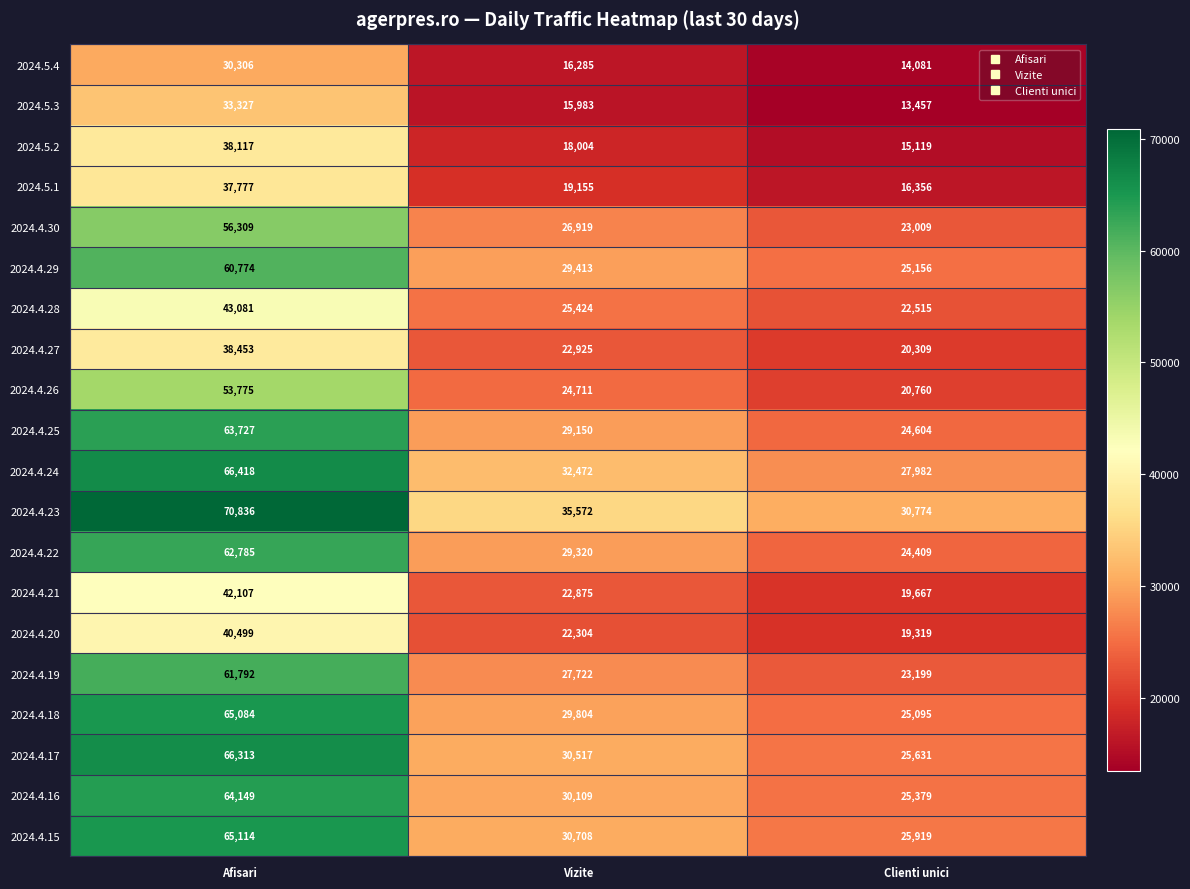

List the series in order of their peak value, highest first.

2024.4.23, 2024.4.24, 2024.4.17, 2024.4.15, 2024.4.18, 2024.4.16, 2024.4.25, 2024.4.22, 2024.4.19, 2024.4.29, 2024.4.30, 2024.4.26, 2024.4.28, 2024.4.21, 2024.4.20, 2024.4.27, 2024.5.2, 2024.5.1, 2024.5.3, 2024.5.4